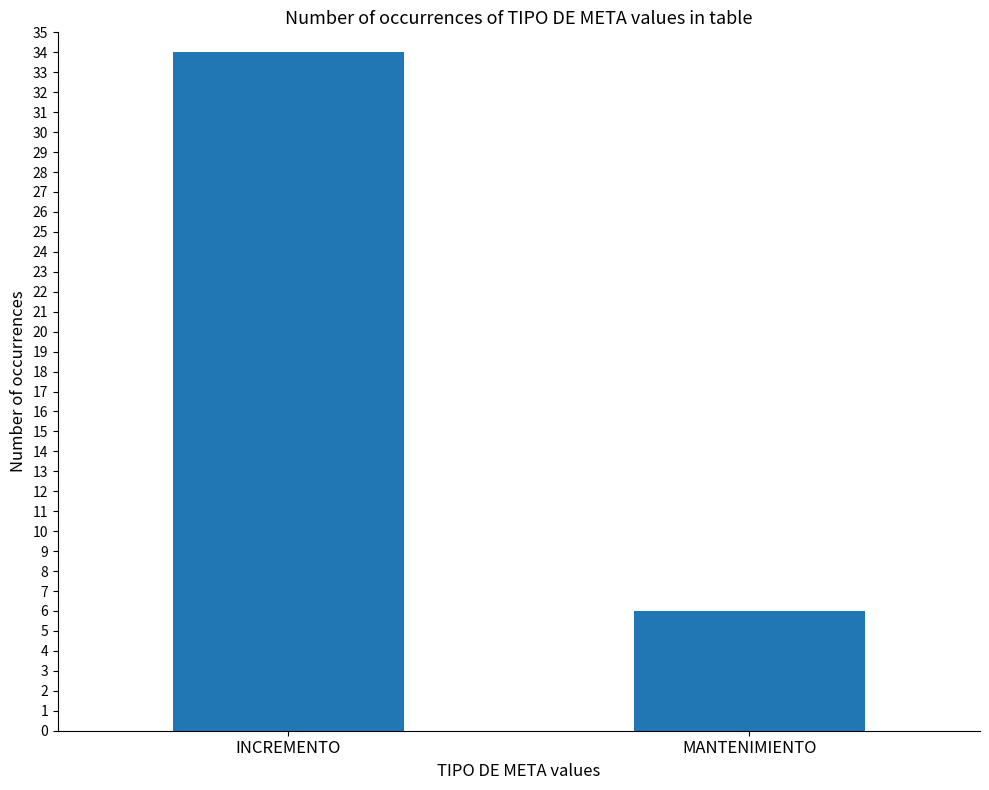

The value at INCREMENTO is 34. True or false?

True